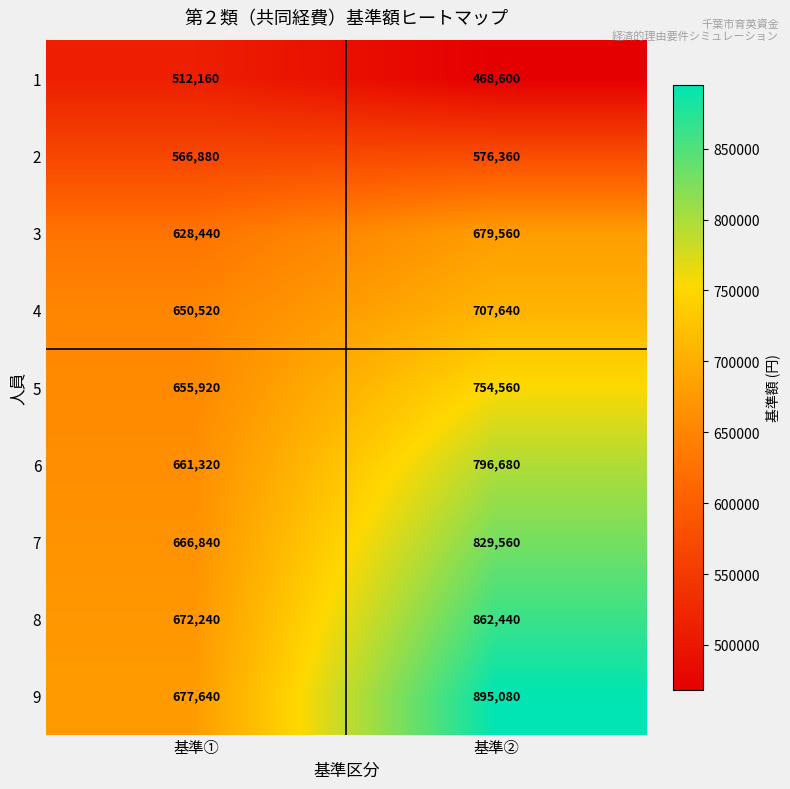

Rank the series at 基準① from lowest to highest value.

1, 2, 3, 4, 5, 6, 7, 8, 9